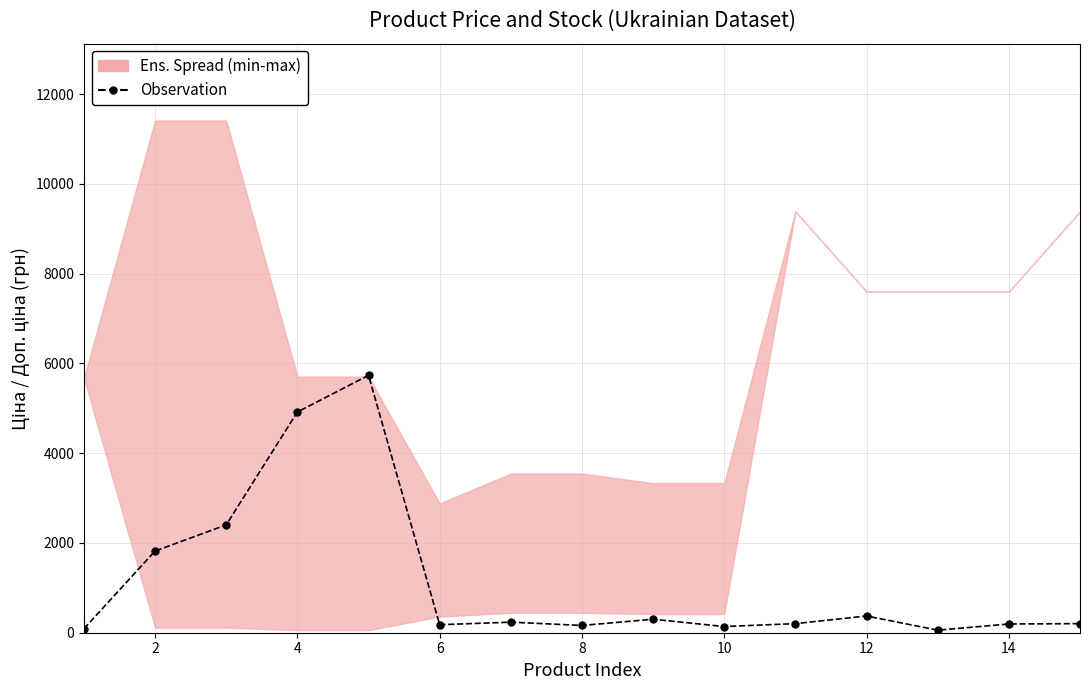

What is the greatest value displayed?

5733.5